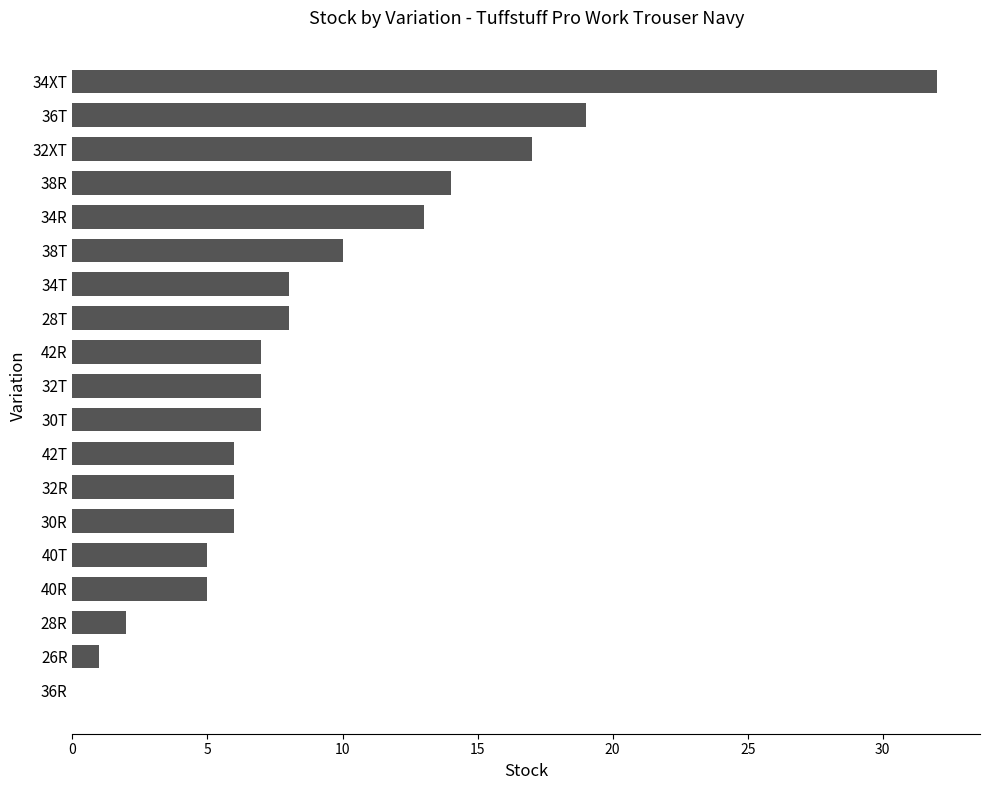

What is the sum of the values at 40R and 42R?

12